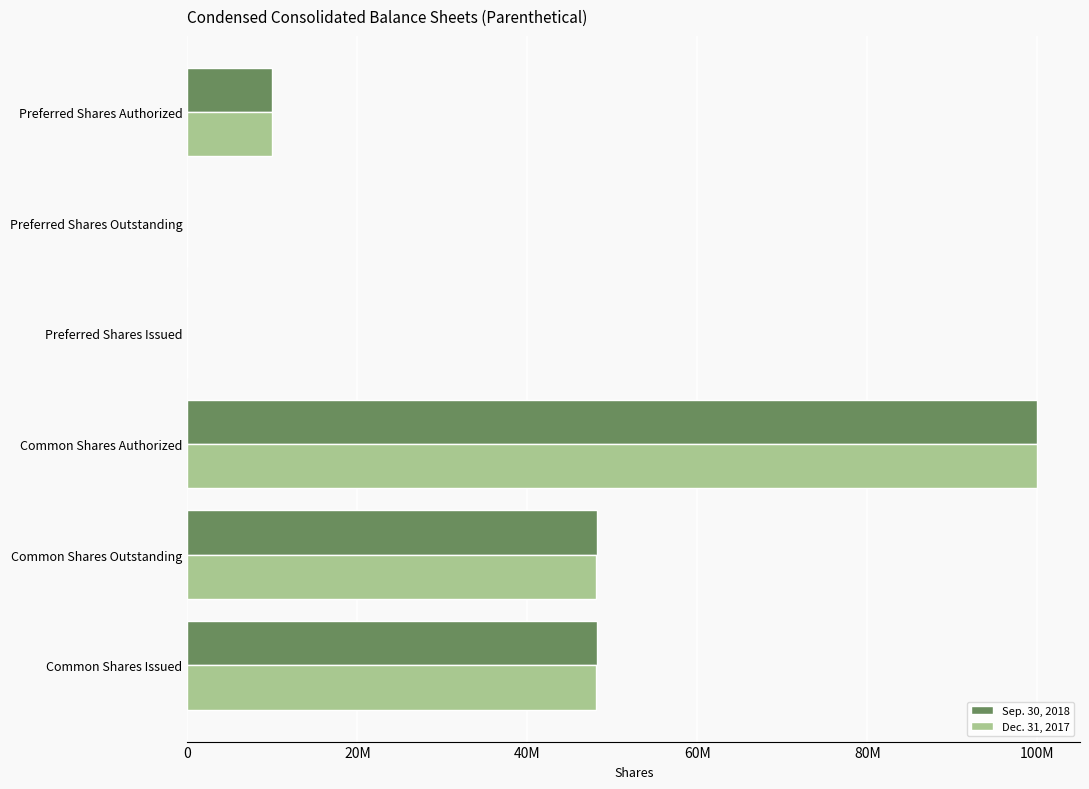

What is the sum of all Sep. 30, 2018 values?

206329656